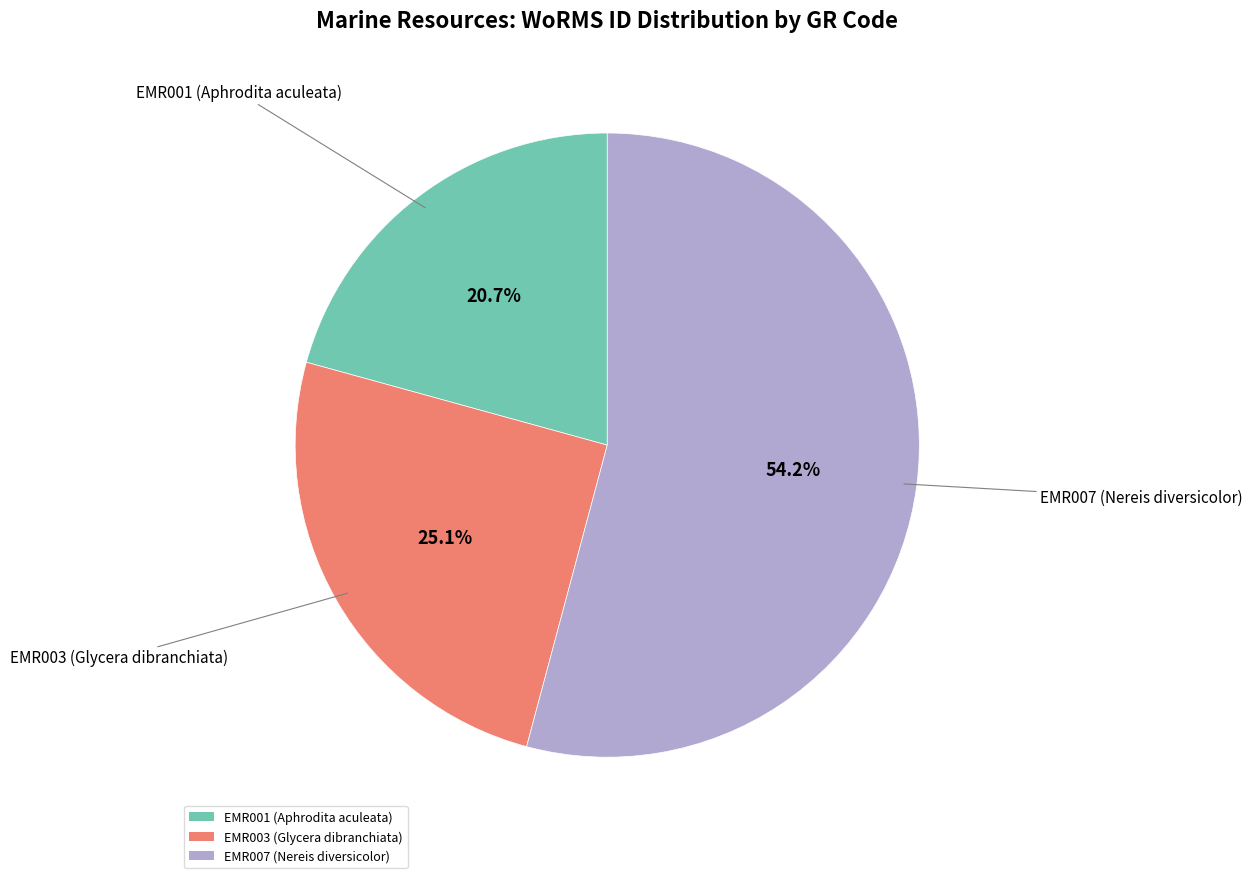

What is the ratio of the value at EMR003 (Glycera dibranchiata) to the value at EMR007 (Nereis diversicolor)?

0.5